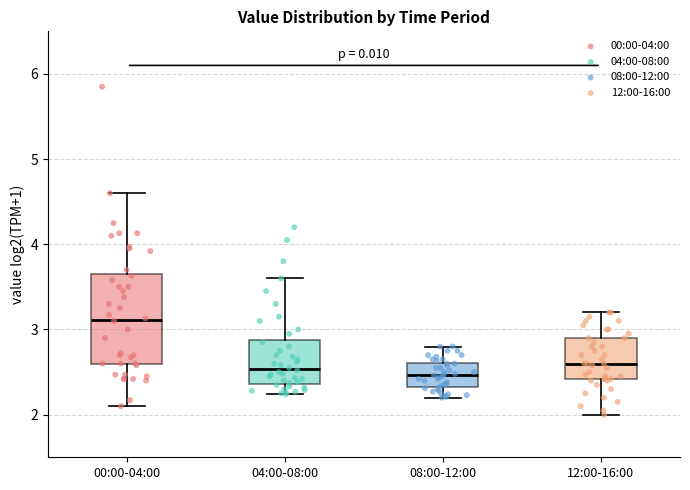

Where is the upper edge of the box for 04:00-08:00 on the y-axis? The values are not printed on the chart, so give them approximately, as read against the axis.

2.9